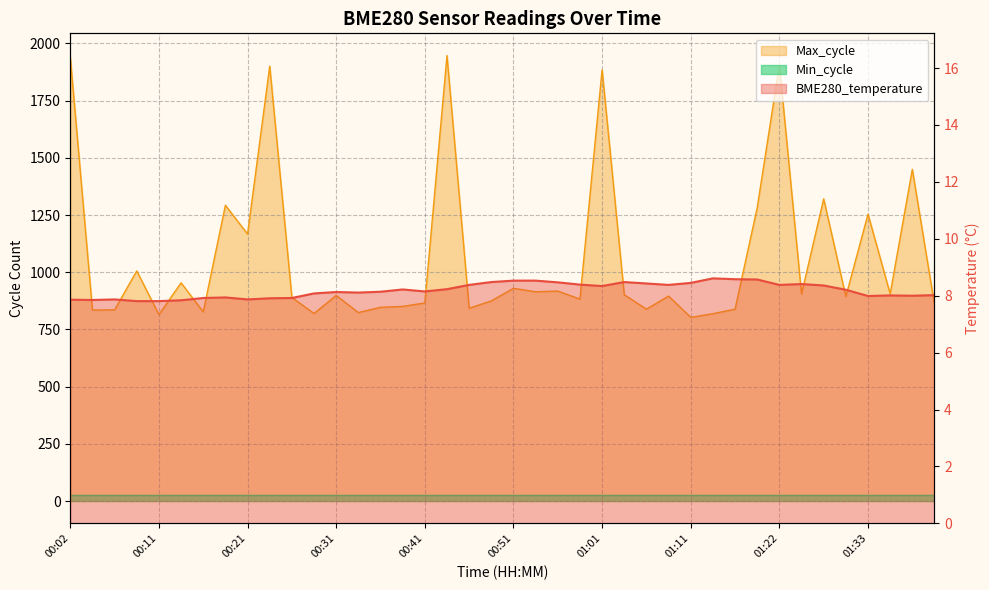

What is the maximum value for BME280_temperature?

8.6